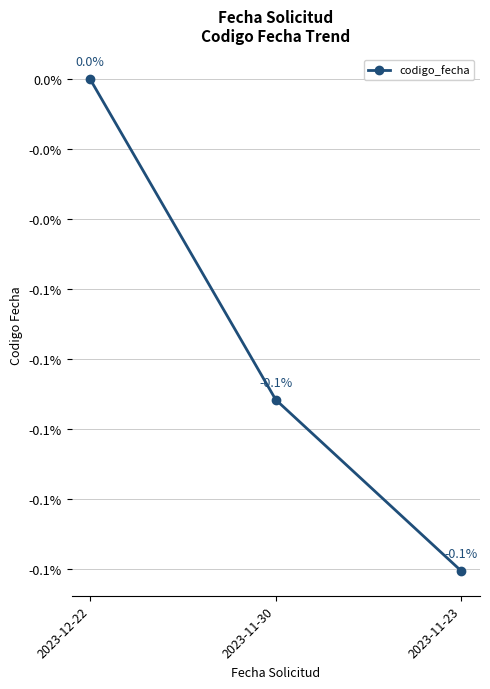

Is this an area chart (filled region under the line)?

No